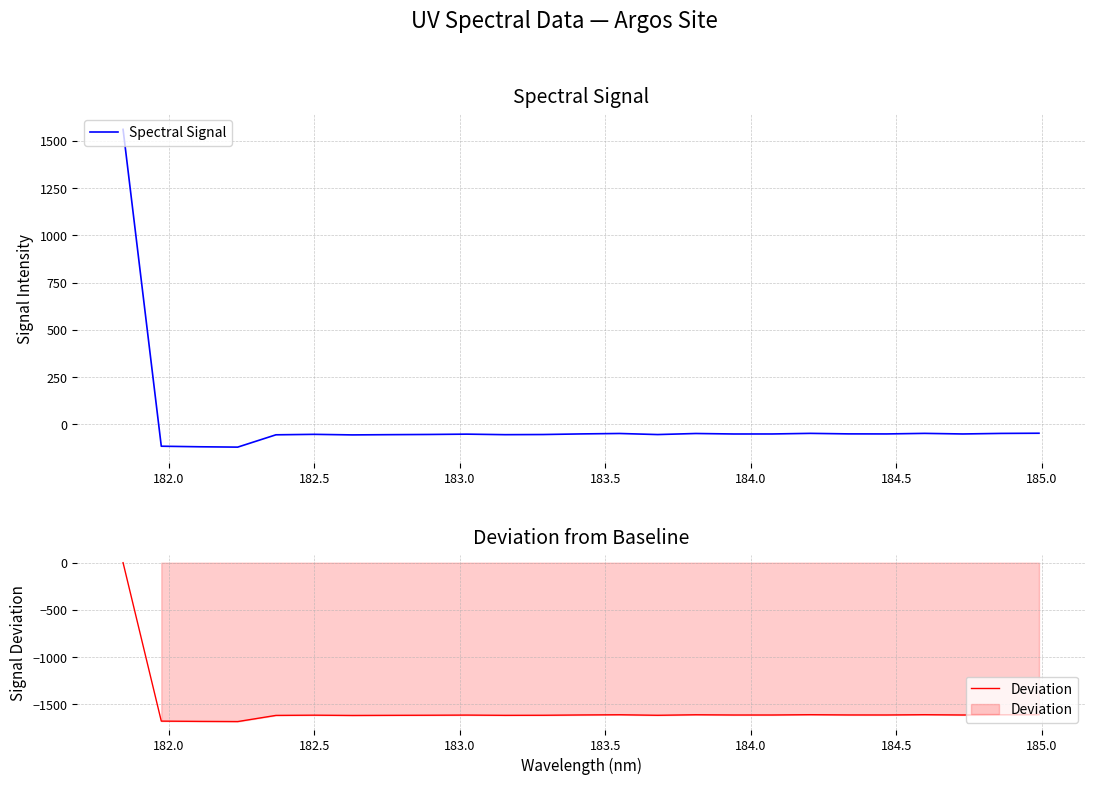

How many series are shown in this chart?

2